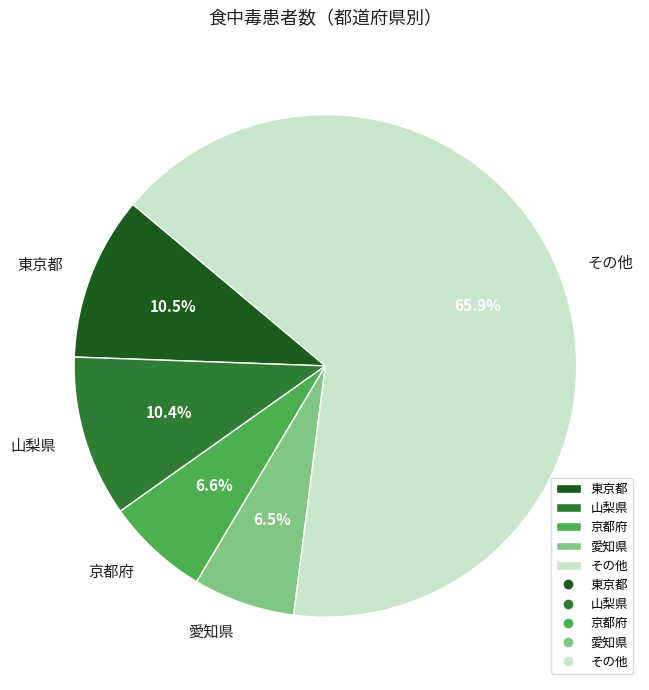

What is the largest slice in the pie chart?

その他